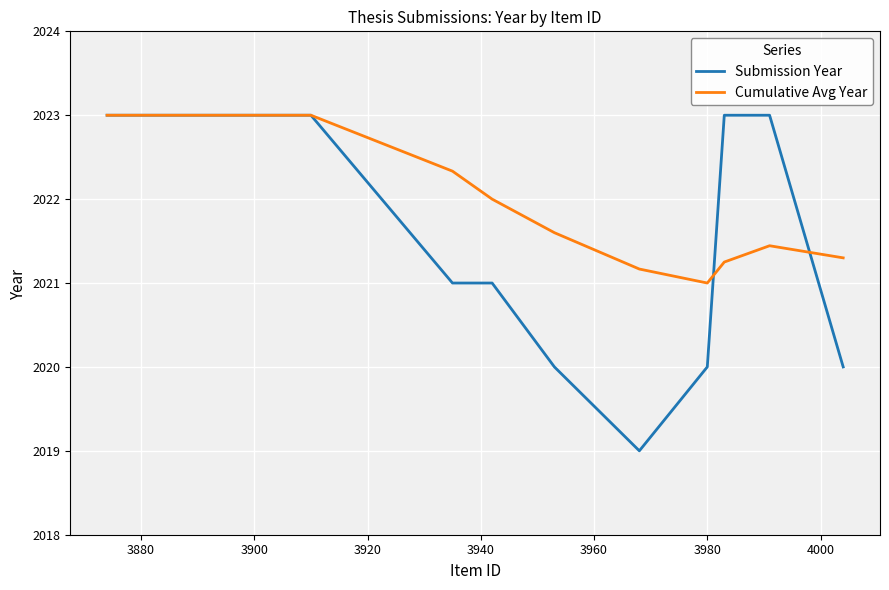

Which series has the largest total across all categories?

Cumulative Avg Year